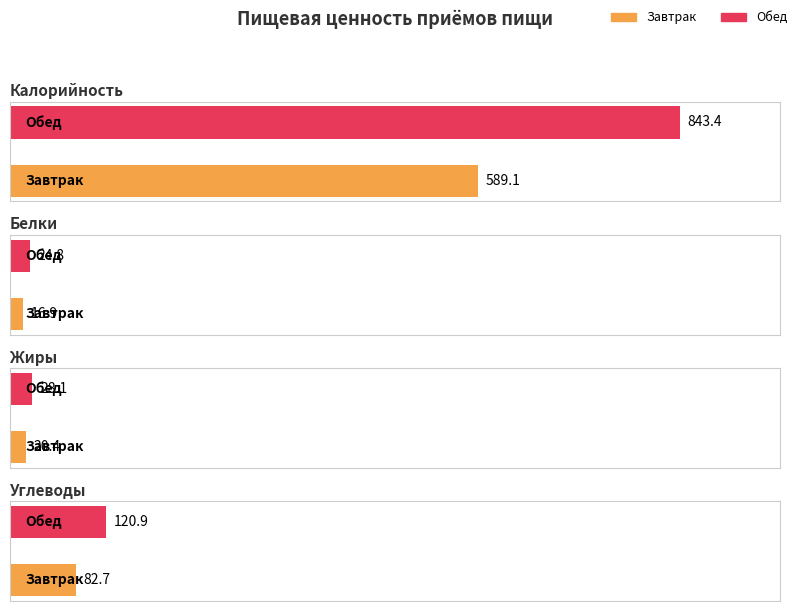

Read the Белки value at Завтрак.

16.9